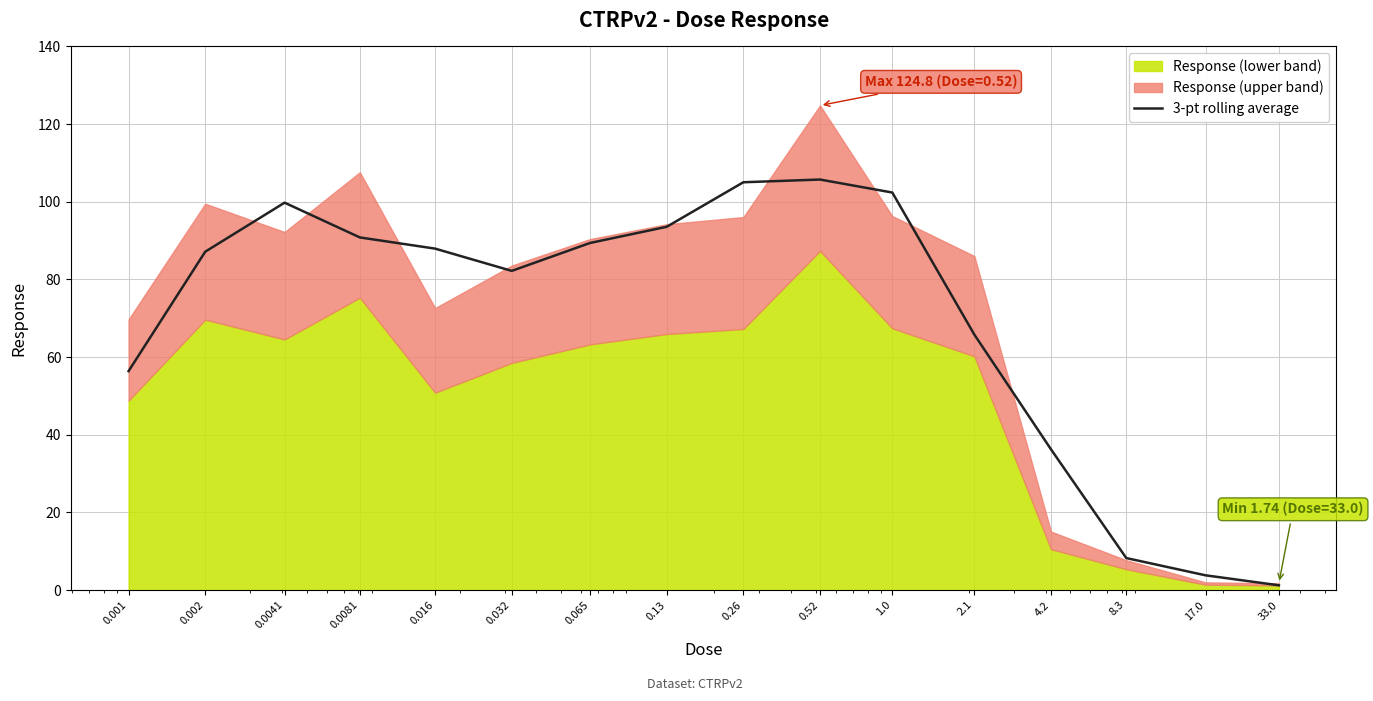

The chart shows a value of 128.1 at 0.002. True or false?

False